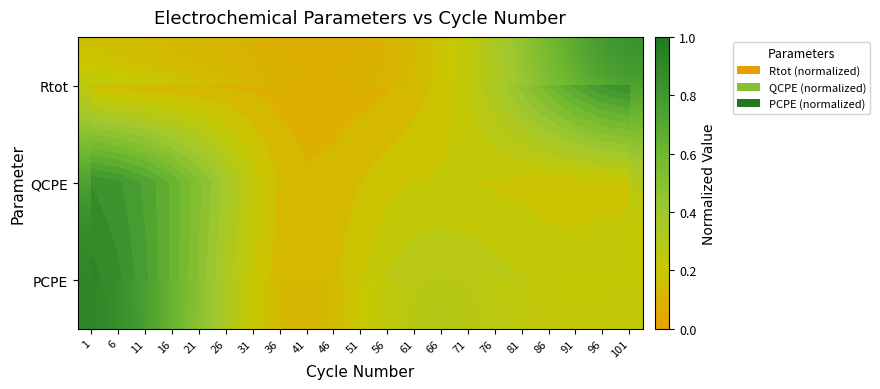

Between 46 and 101, which series saw the biggest shift?

Rtot